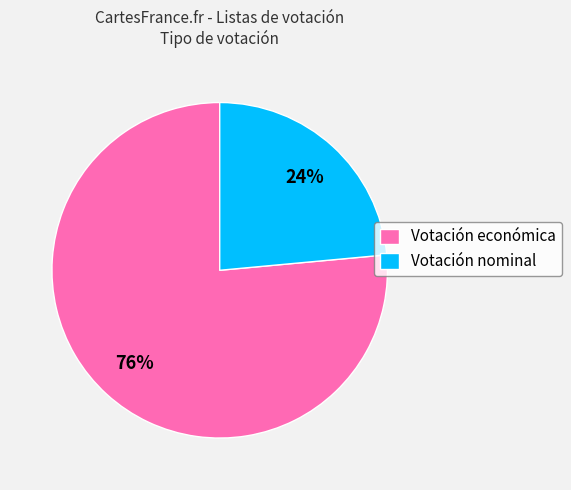

To the nearest percent, what portion does Votación económica represent?

76%